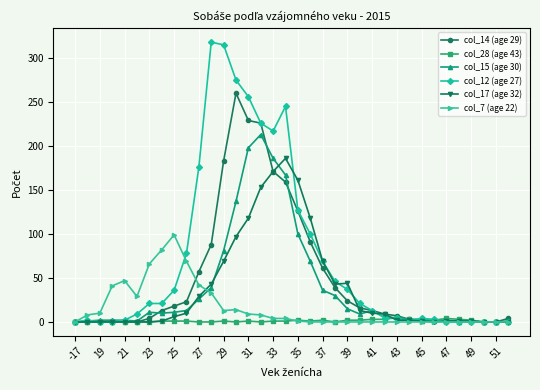

What are all the series names shown in the legend?

col_14 (age 29), col_28 (age 43), col_15 (age 30), col_12 (age 27), col_17 (age 32), col_7 (age 22)